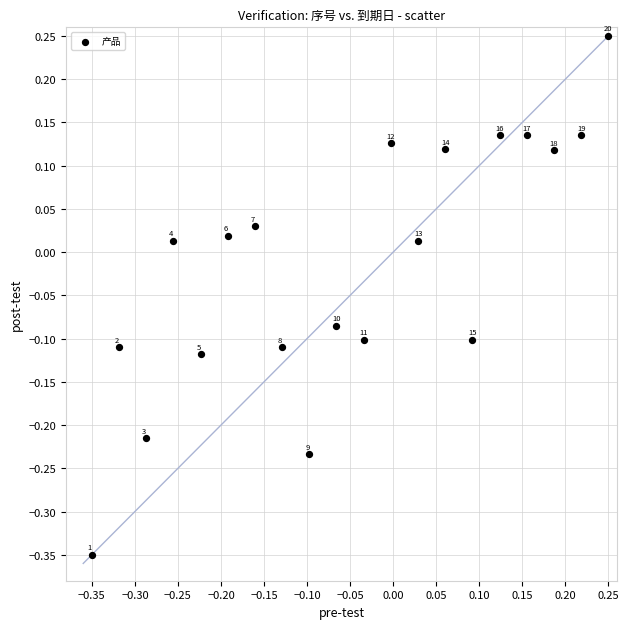

What is the range of X values (max minus min)?

0.6